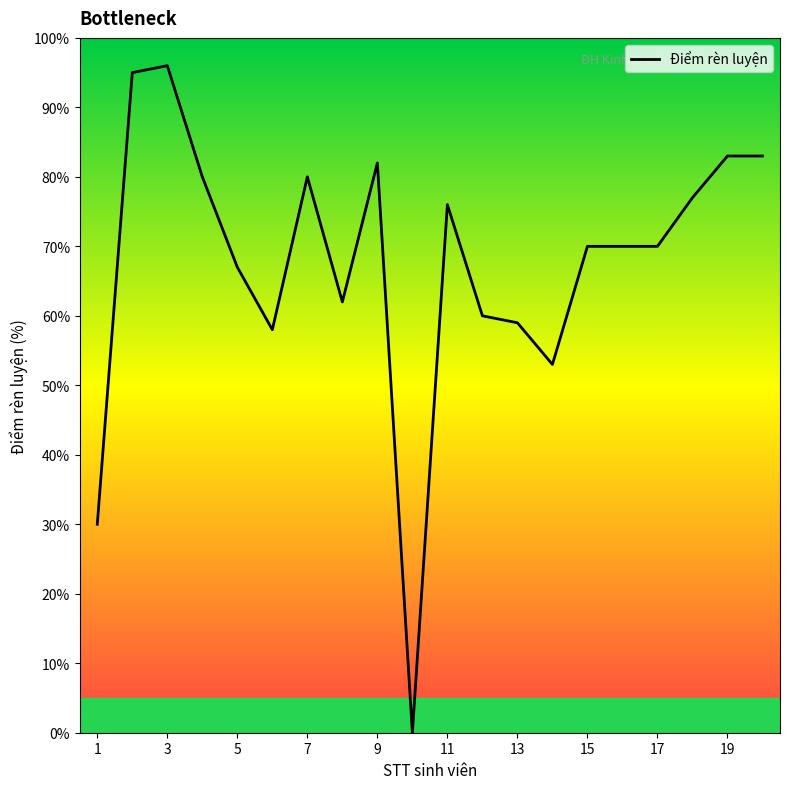

What is the difference between the maximum and minimum values?

96